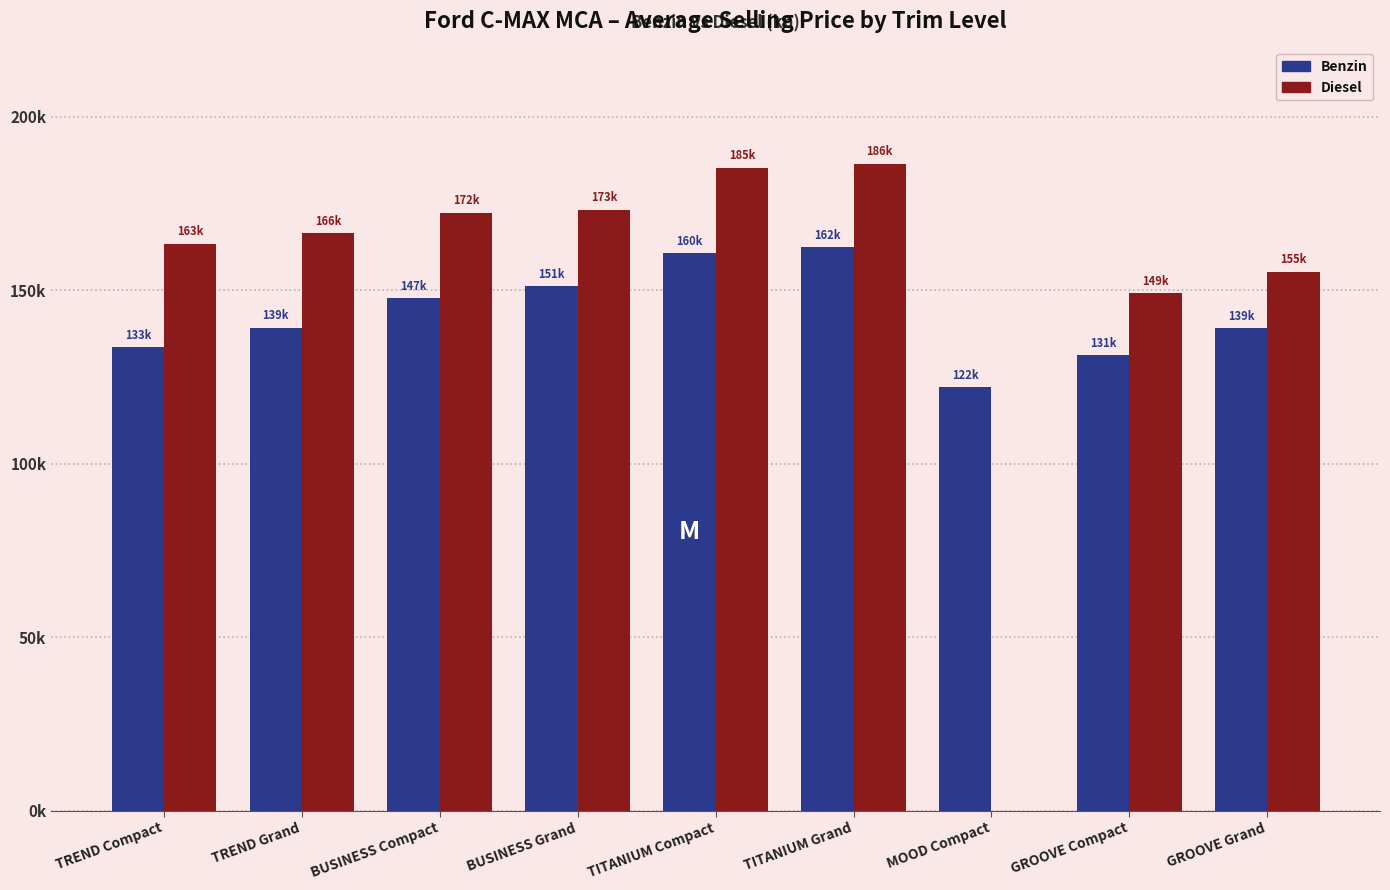

What are all the series names shown in the legend?

Benzin, Diesel